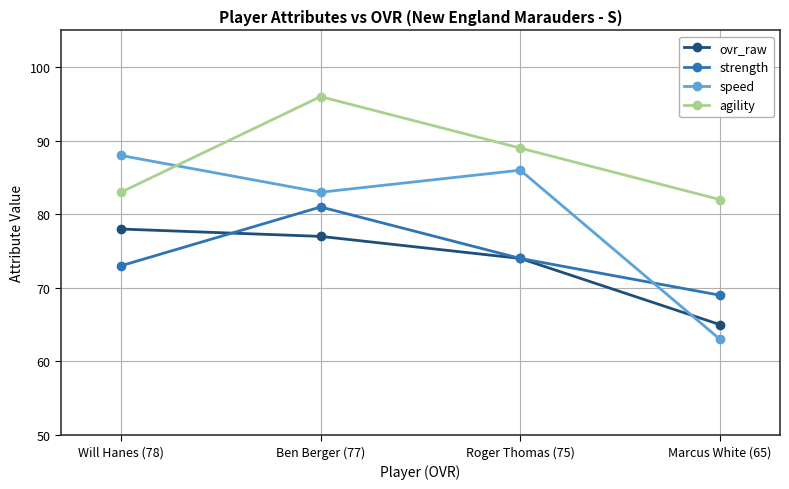

Is it true that agility equals 22 at Marcus White (65)?

False